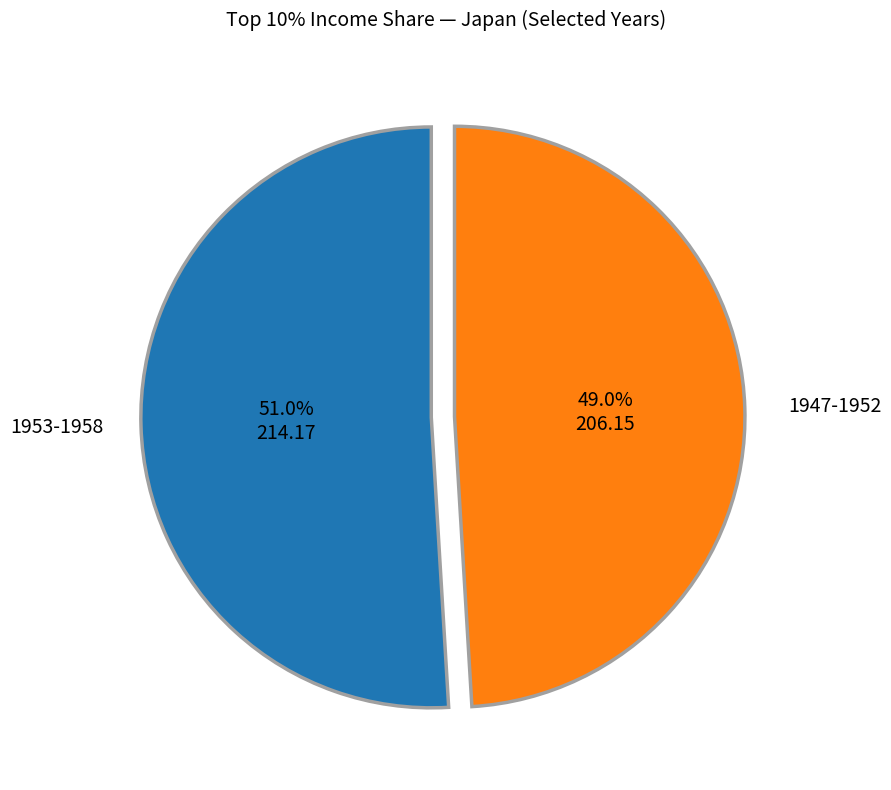

What percentage do 1953-1958 and 1947-1952 together represent?

100.0%